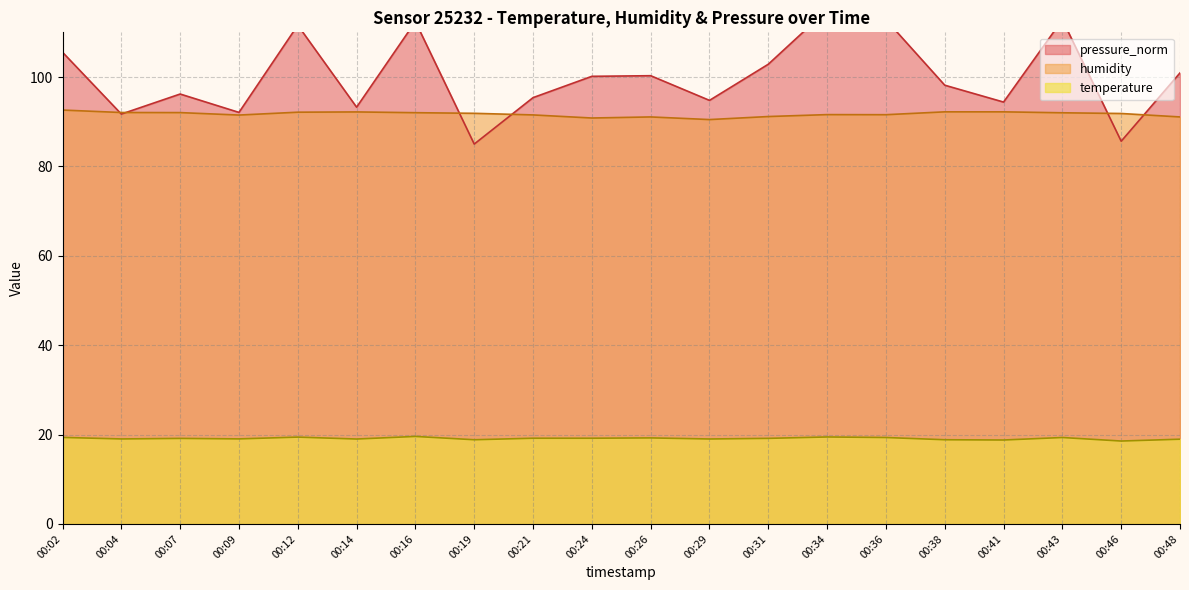

Rank the series at 00:46 from highest to lowest value.

humidity, pressure_norm, temperature